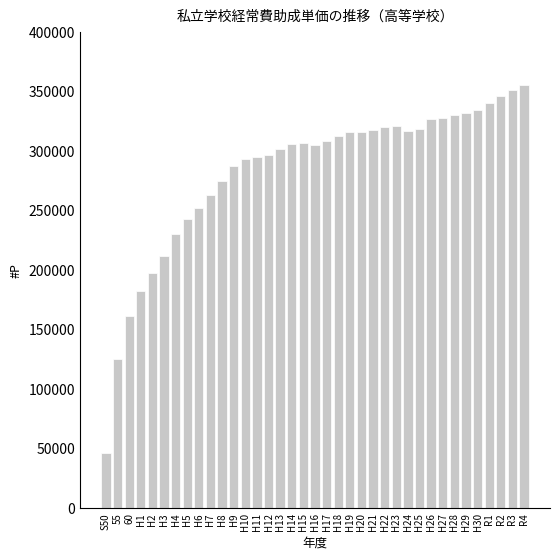

Is it true that the value at H22 is 536059?

False